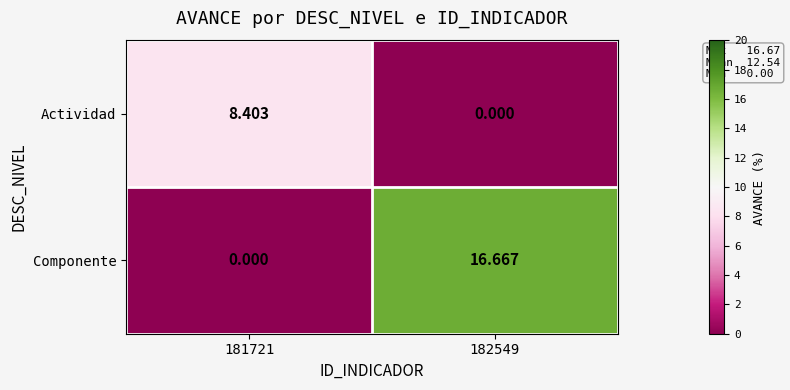

Is the value of Componente at 182549 greater than the value of Actividad at 181721?

Yes